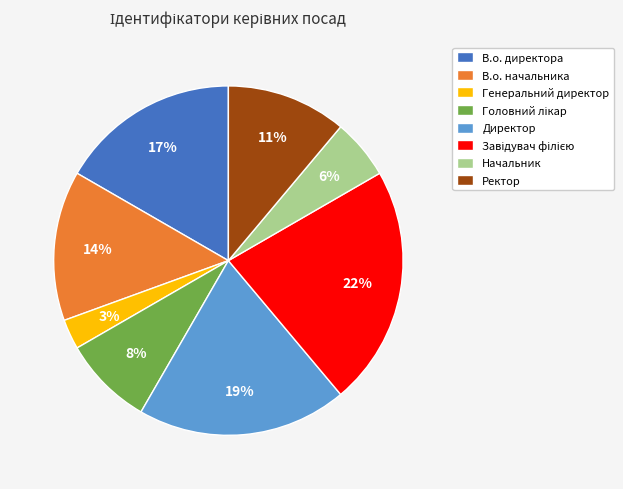

To the nearest percent, what is the difference between the largest and smallest slice percentages?

19%